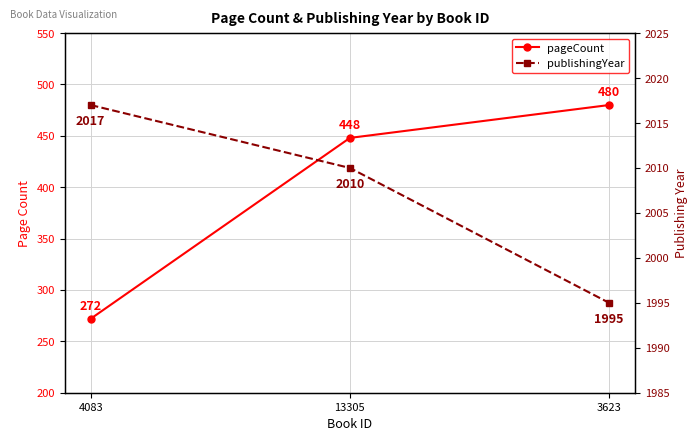

What is the approximate value of pageCount at 13305, to the nearest 10?

450